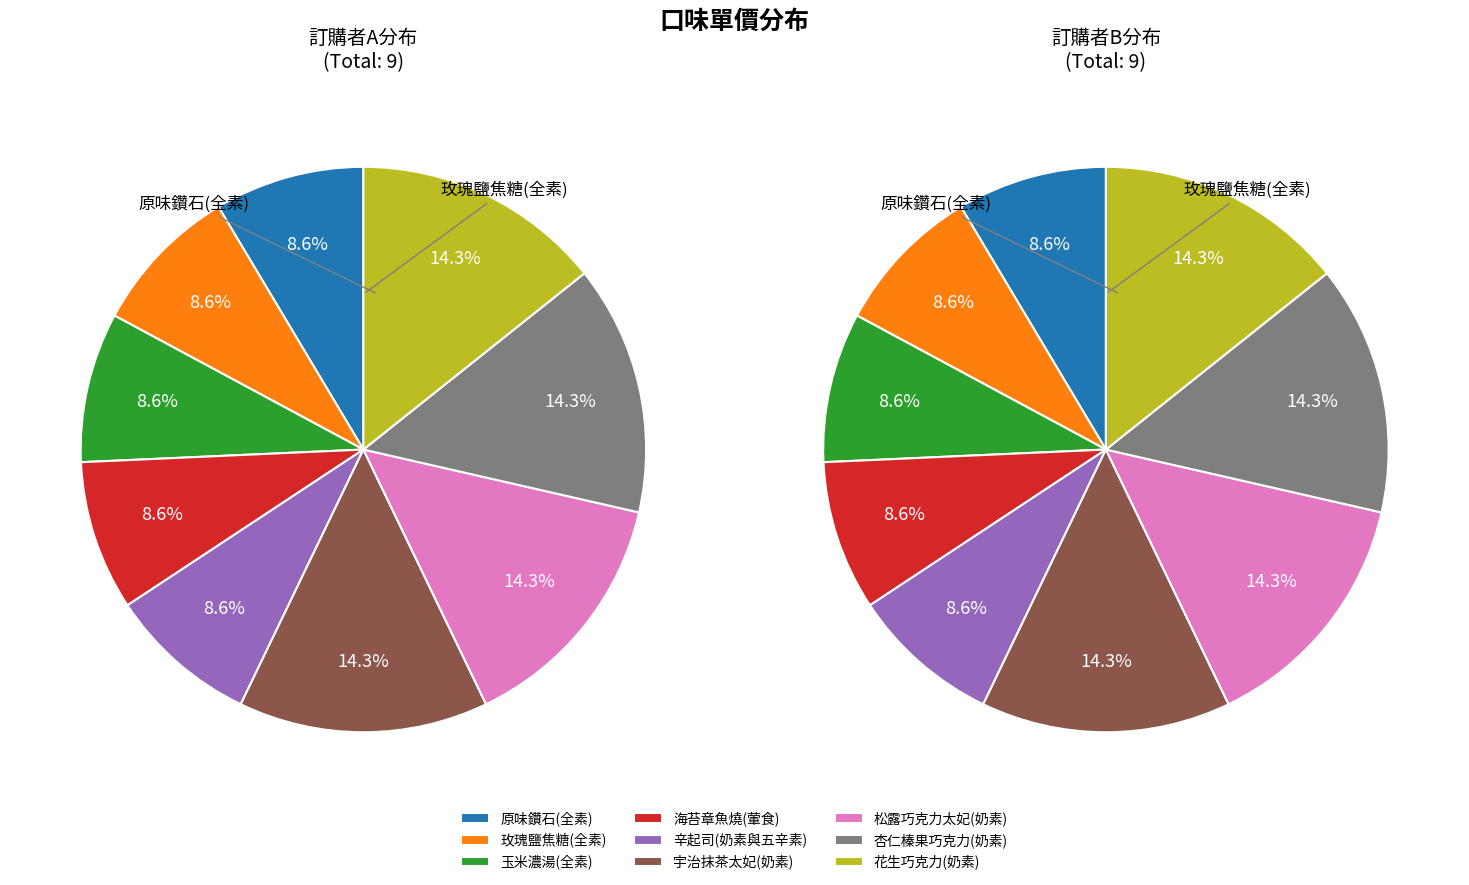

Do 玫瑰鹽焦糖(全素) and 杏仁榛果巧克力(奶素) together represent more than half of the pie?

No